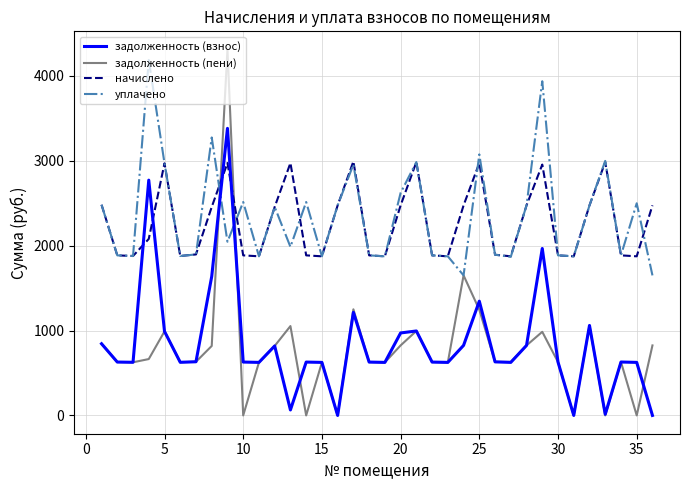

True or false: уплачено and задолженность (взнос) intersect in this chart.

True